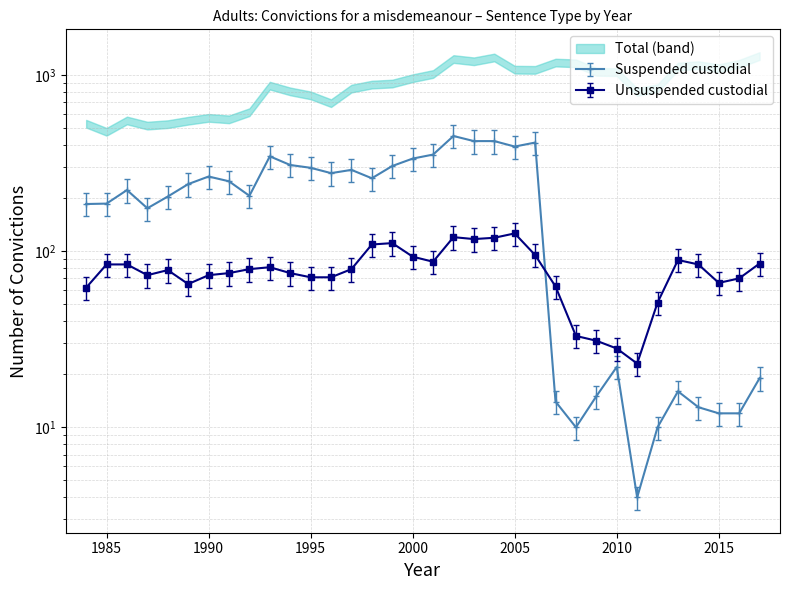

The value of Unsuspended custodial at 1999 is 127.7. True or false?

True